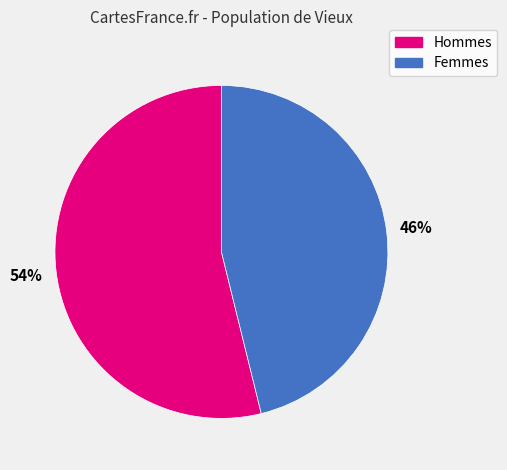

To the nearest percent, what is the average slice percentage?

50%